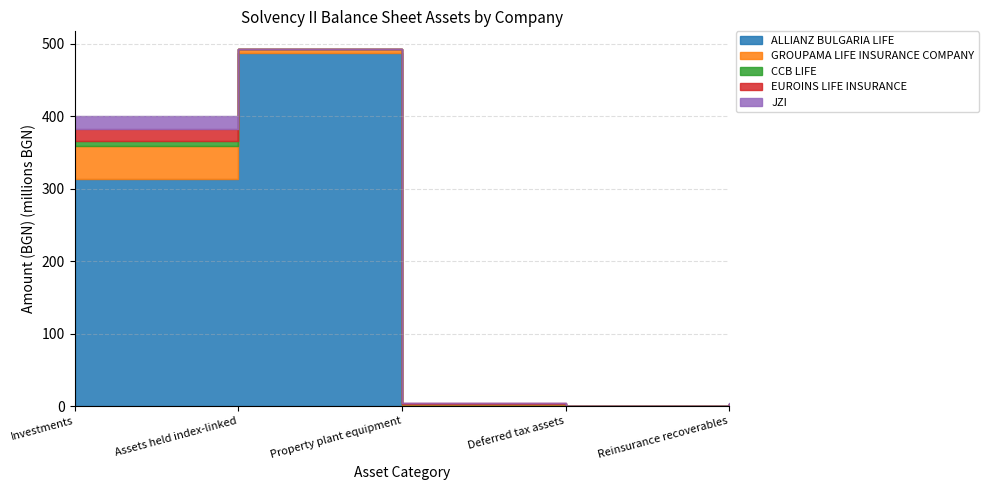

At how many categories does at least one series exceed 74363784?

2